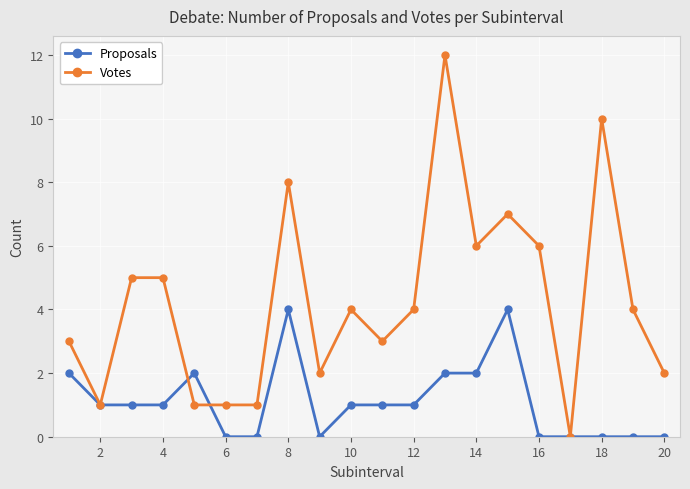

What is the value of the Votes point at the 9th from the left?

2